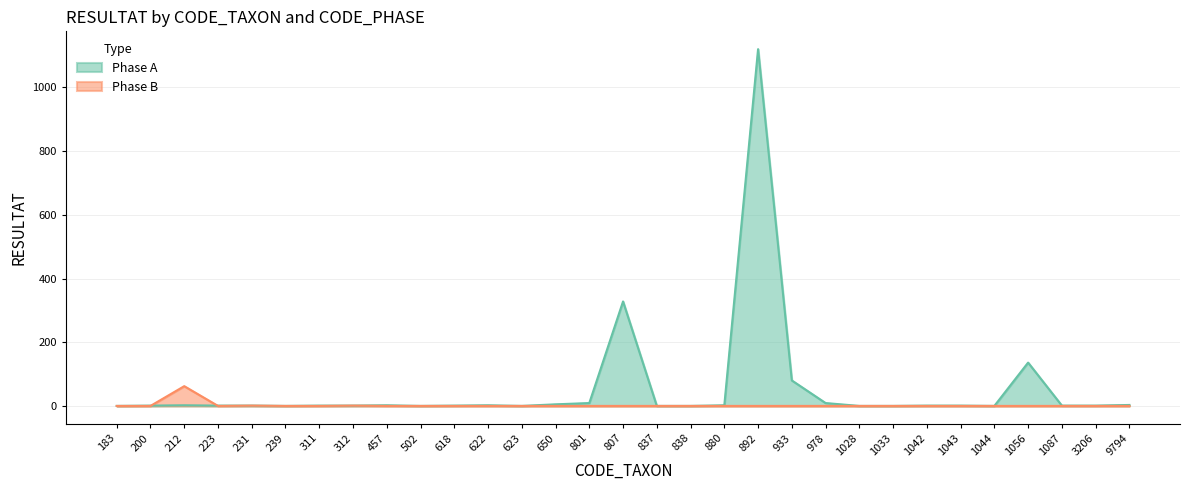

What is the difference between the maximum and minimum values in the Phase A series?

1120